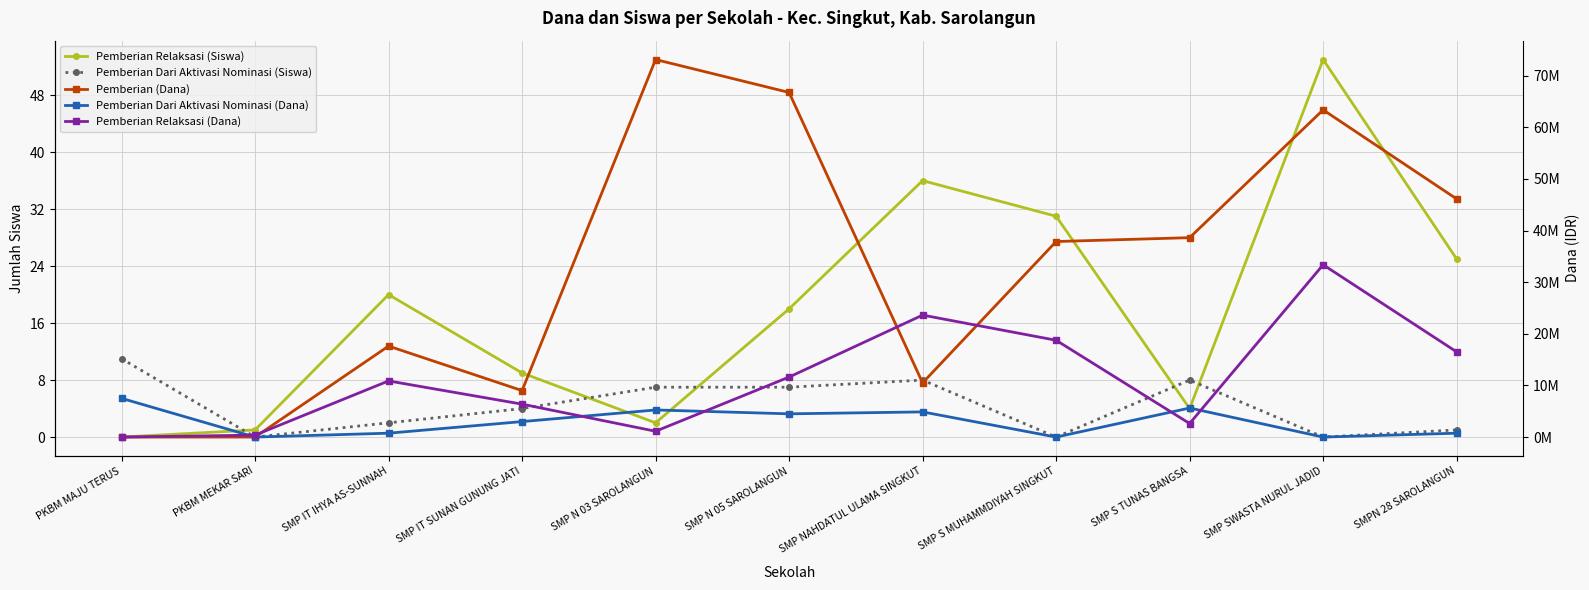

How many positive values does the Pemberian Dari Aktivasi Nominasi (Dana) series have?

8